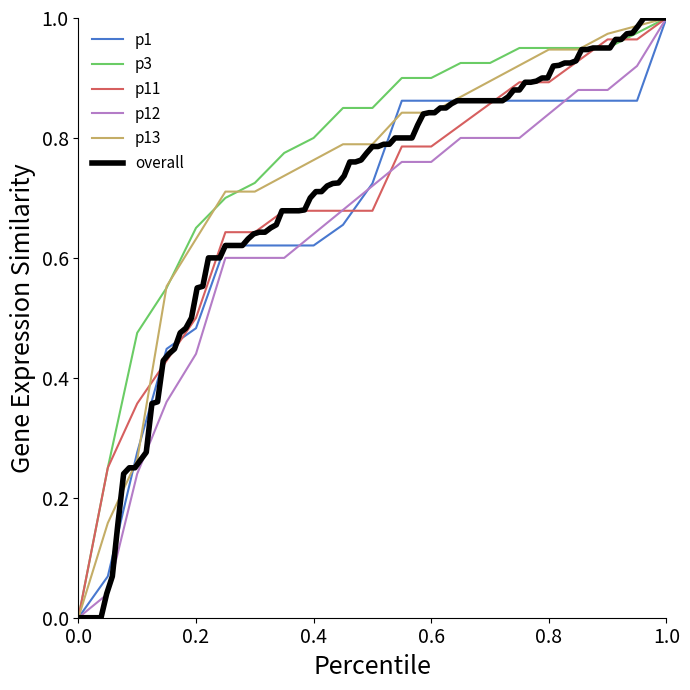

Count the number of categories in the chart.

21